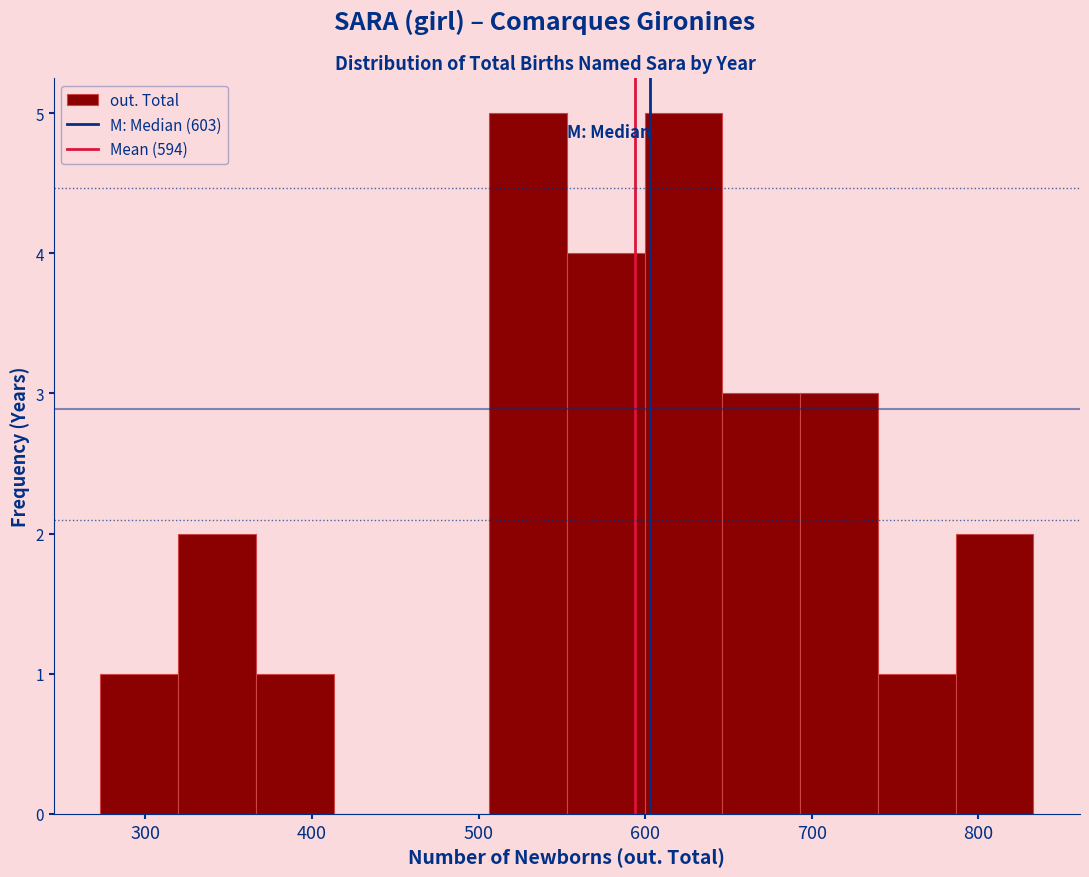

Reading left to right, list every bar in this chart as the range it spans on the x-axis followed by its height. Neither the bar edges nor the heights are printed on the chart, so give them approximately, as read against the axes.

270 to 320: 1
320 to 370: 2
370 to 410: 1
410 to 460: 0
460 to 510: 0
510 to 550: 5
550 to 600: 4
600 to 650: 5
650 to 690: 3
690 to 740: 3
740 to 790: 1
790 to 830: 2